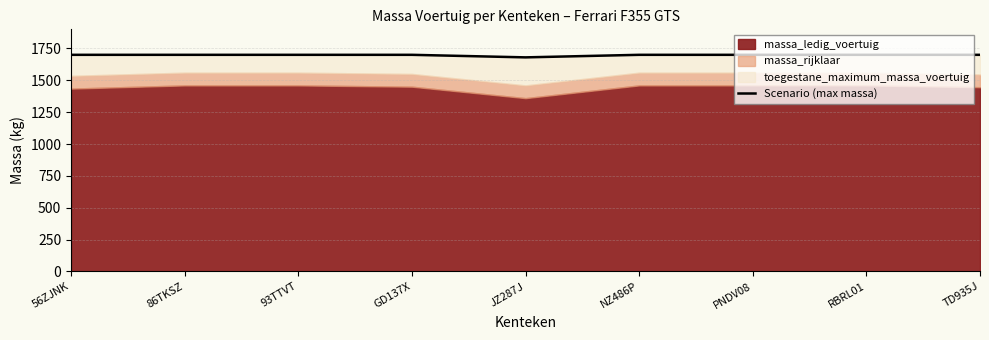

What is the value of the 5th point from the left?

1680